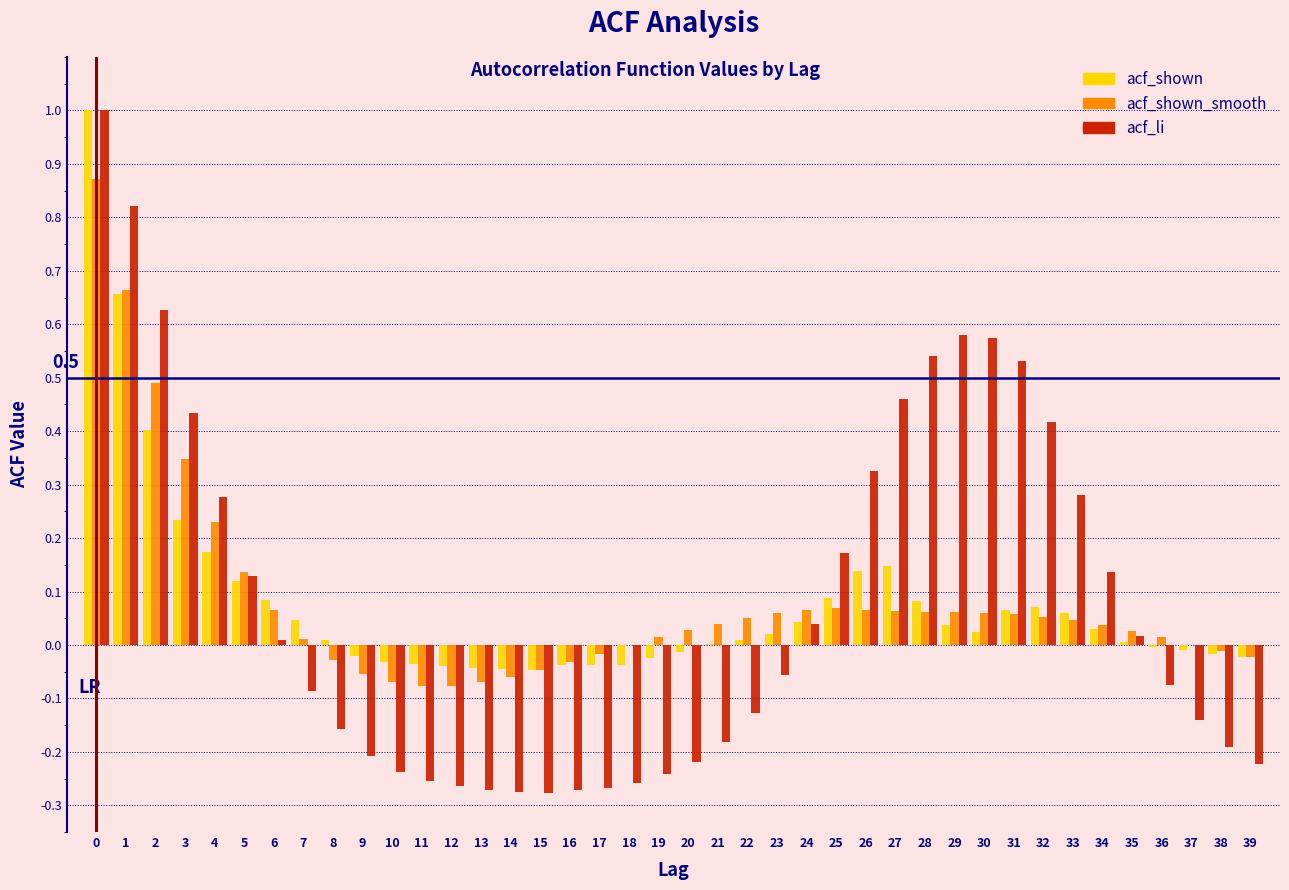

Which series changed the most between 4 and 21?

acf_li